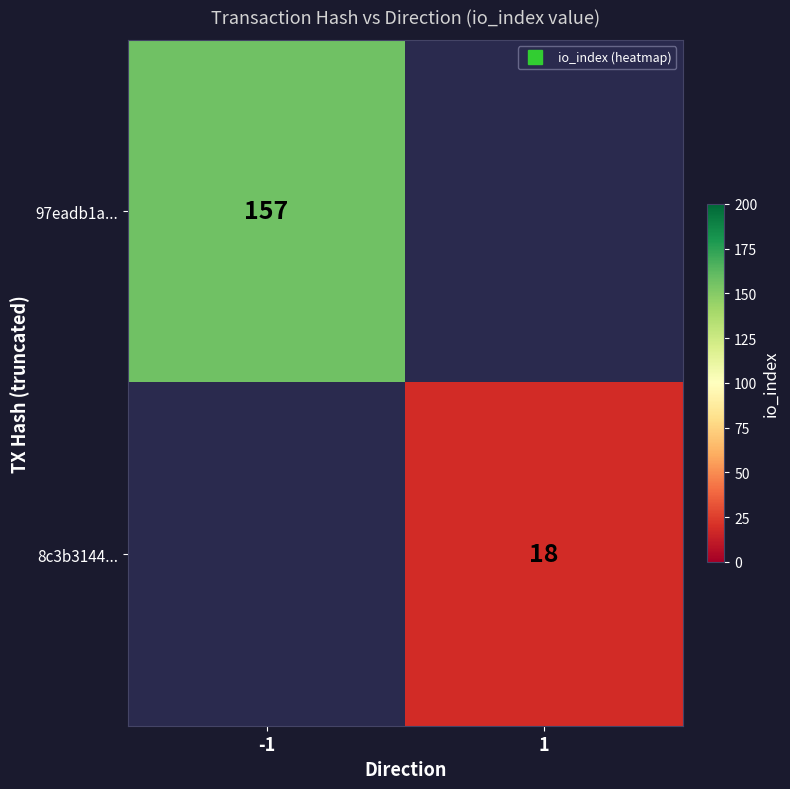

Which label corresponds to the largest value in the chart?

-1